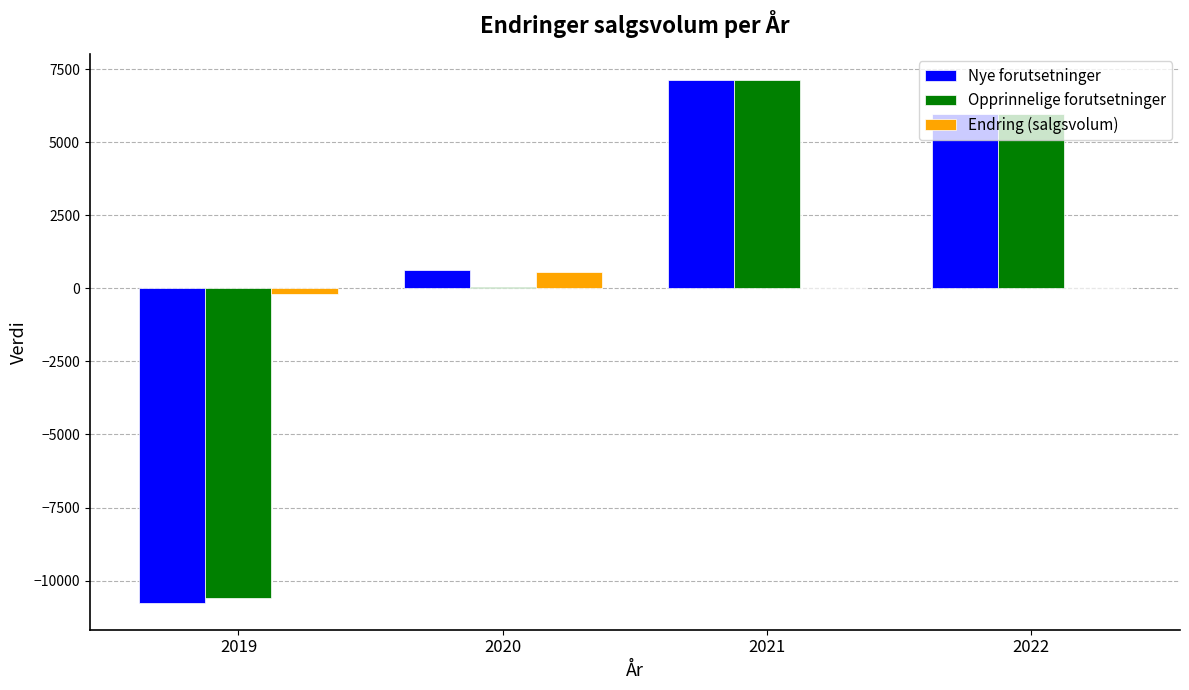

What is the sum of all Nye forutsetninger values?

2930